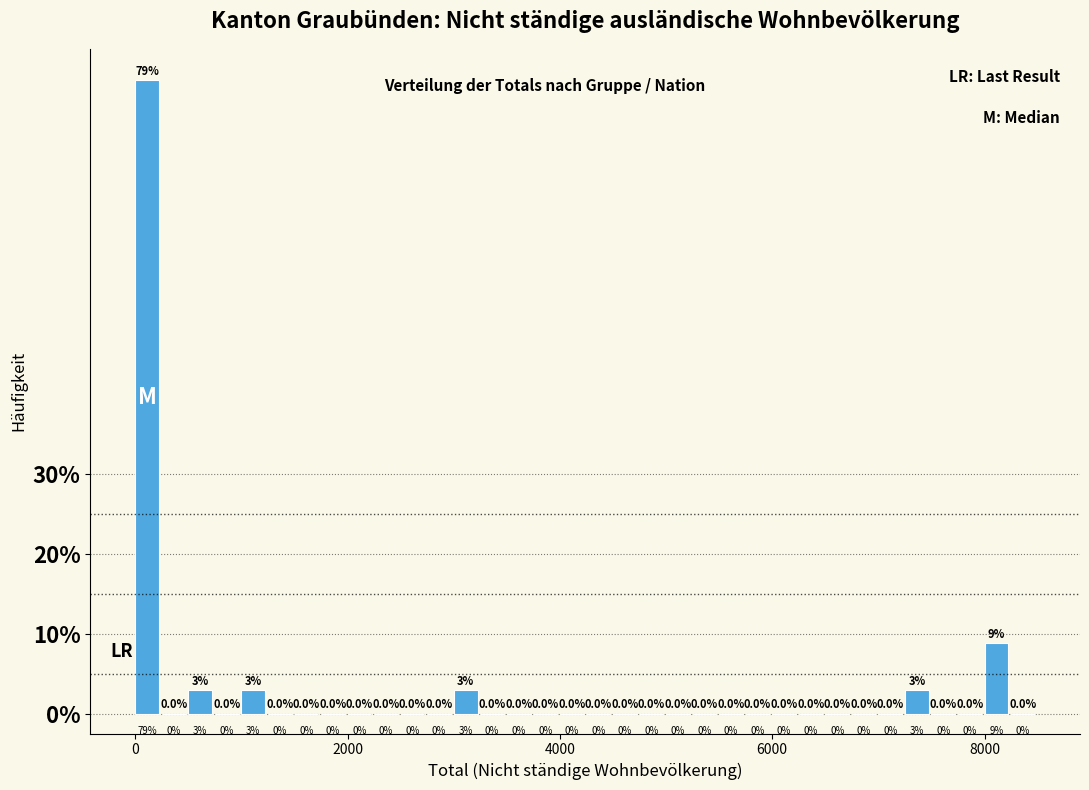

Around what value on the x-axis is the tallest bar? Give the approximate position of its centre, as read against the axis.

200